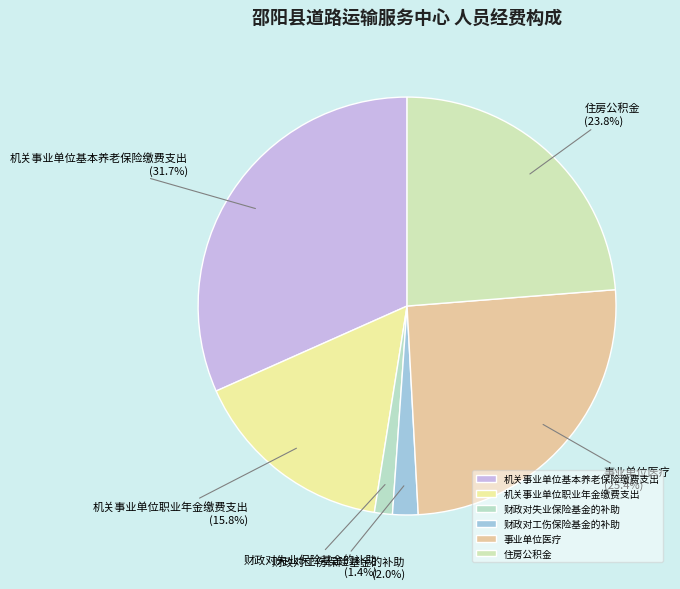

Which has a higher value, 机关事业单位基本养老保险缴费支出 or 机关事业单位职业年金缴费支出?

机关事业单位基本养老保险缴费支出